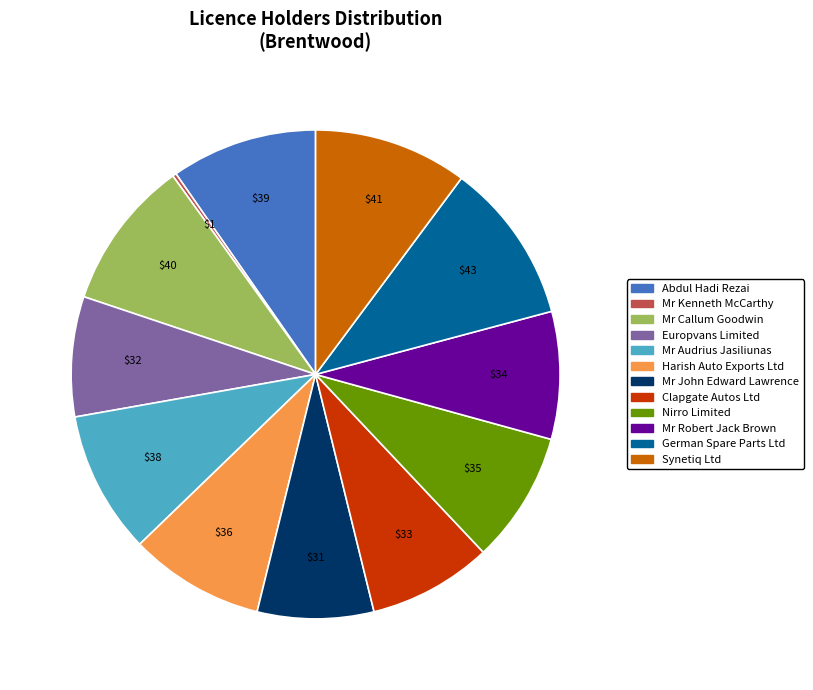

What is the ratio of the value at Synetiq Ltd to the value at Nirro Limited?

1.2